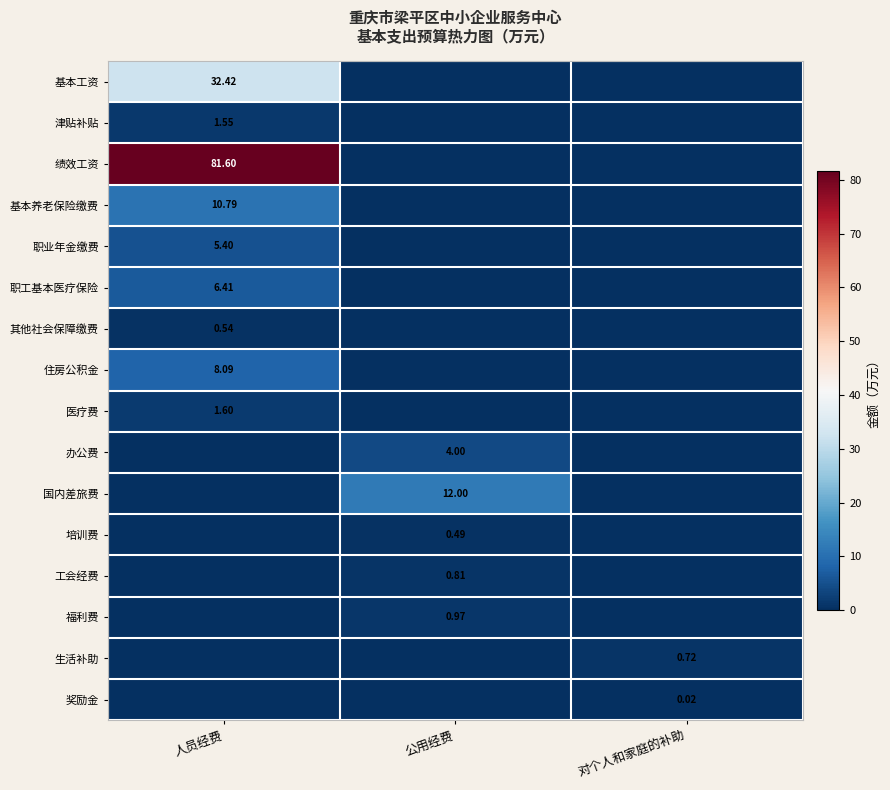

How many 工会经费 values are between 0 and 1?

3